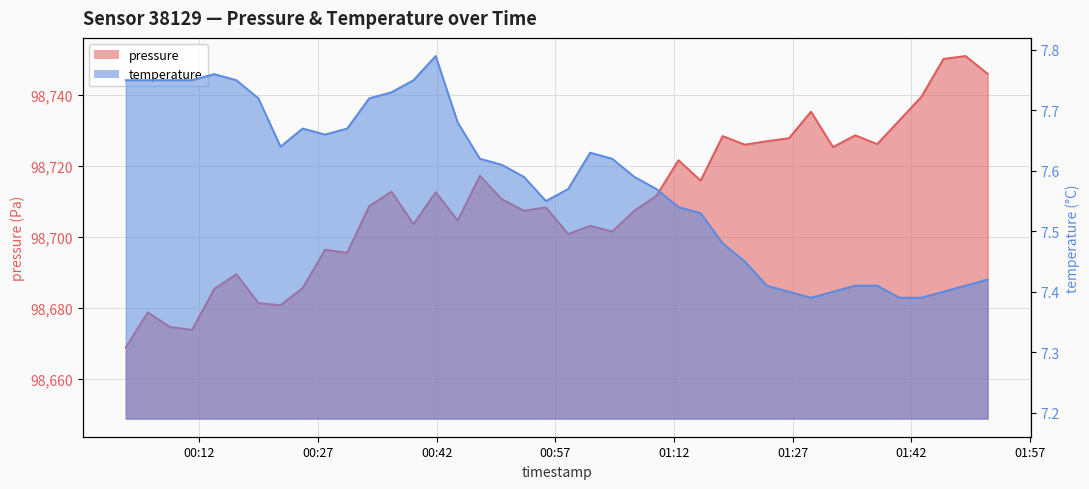

What is the value of the pressure point at the 25th from the left?

98711.6